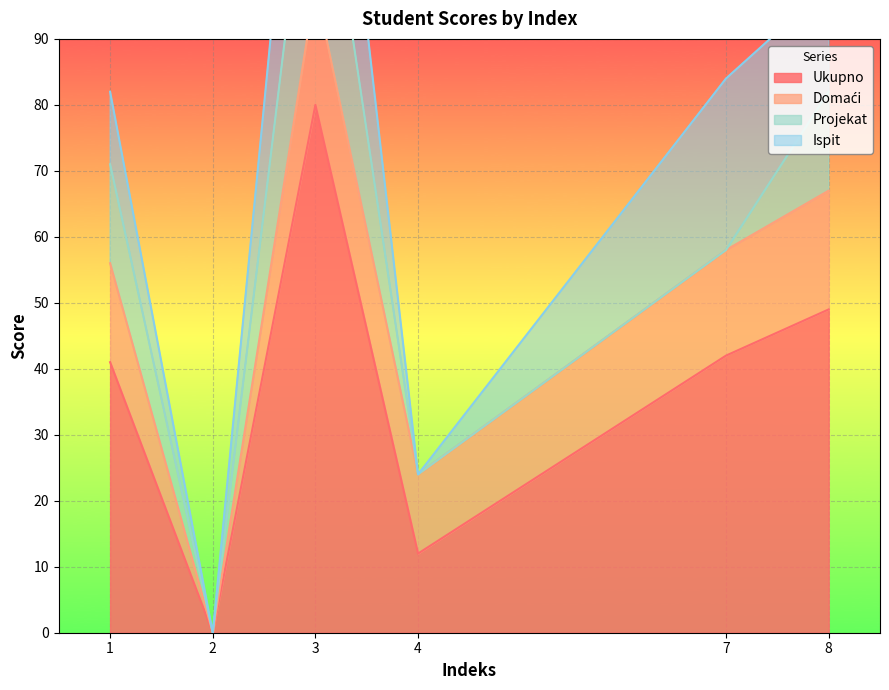

True or false: Ukupno has a value of 65 at 7.

False